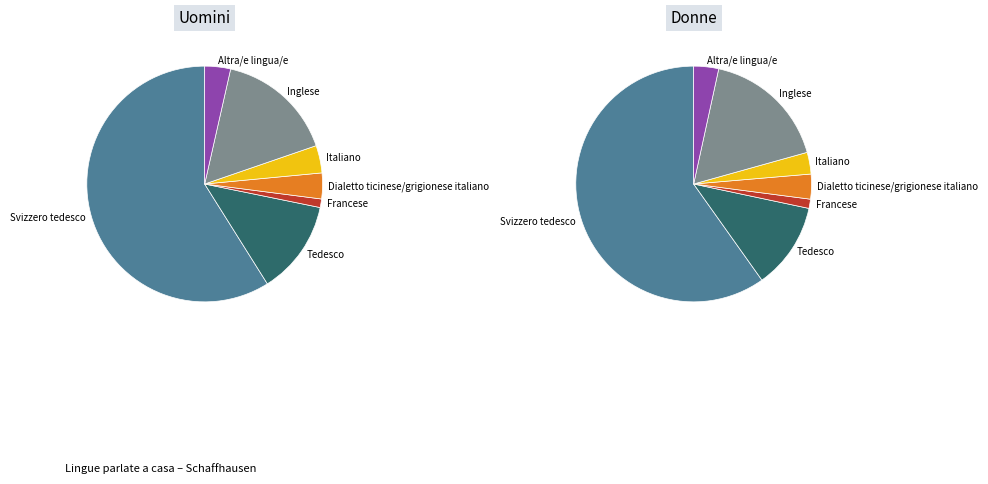

Combined, do Dialetto ticinese/grigionese italiano and Tedesco account for over 50%?

No